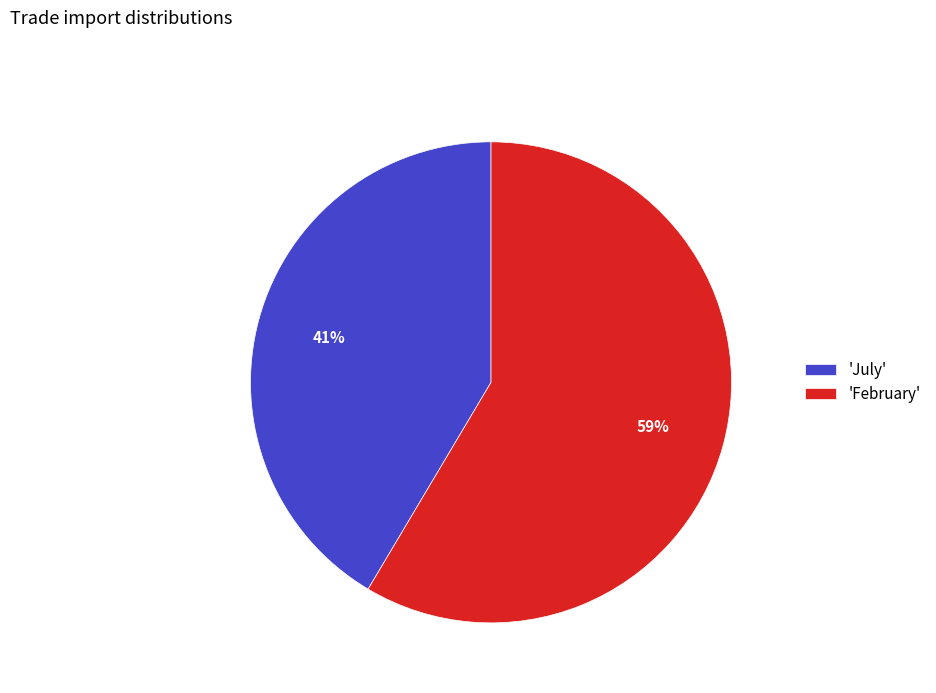

What is the largest slice in the pie chart?

'February'